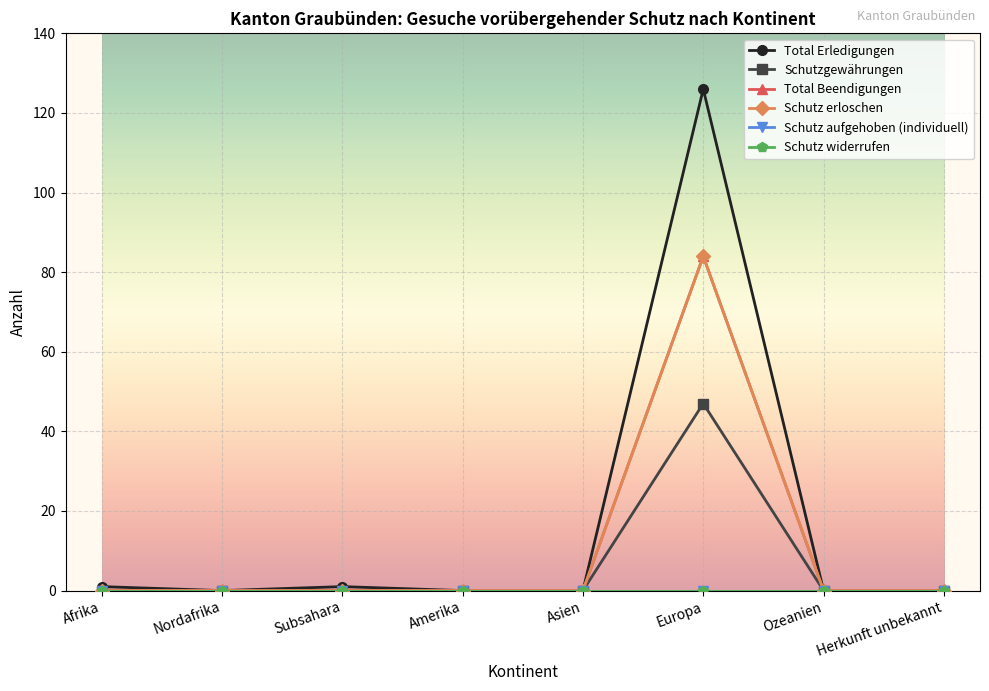

The value of Schutzgewährungen at Nordafrika is -15. True or false?

False